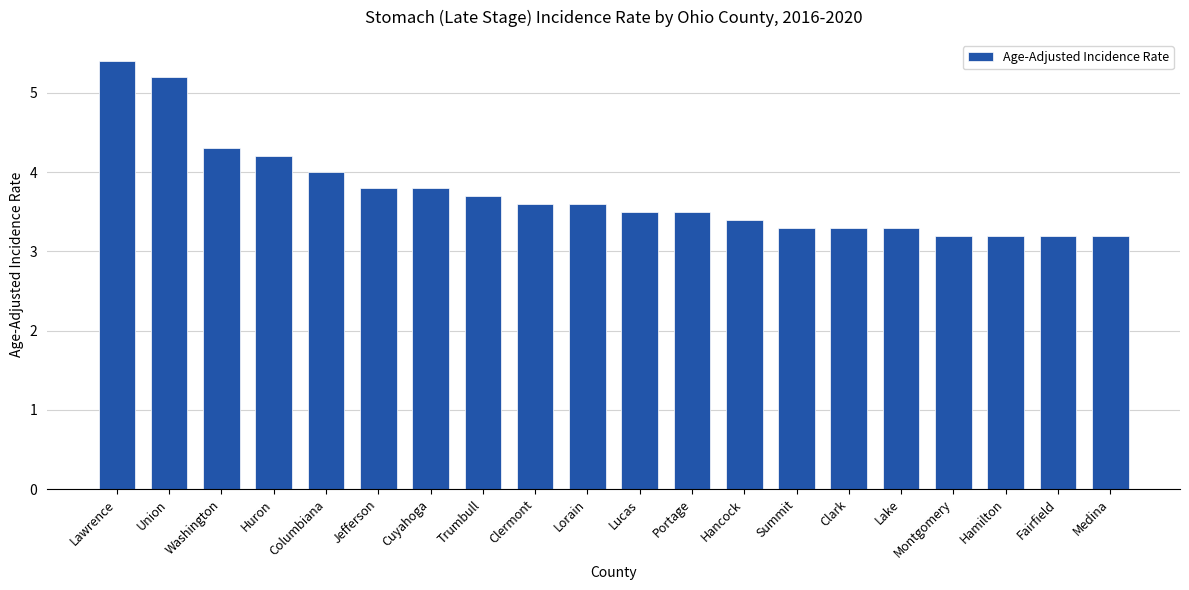

What is the sum of all values?

74.7